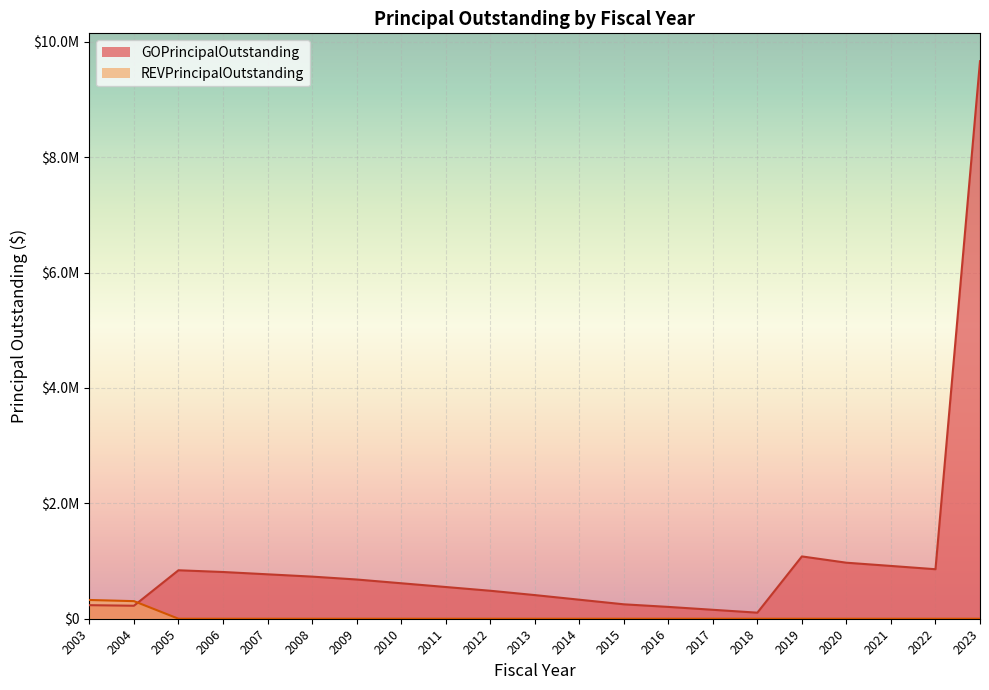

How many distinct data groups are displayed?

2